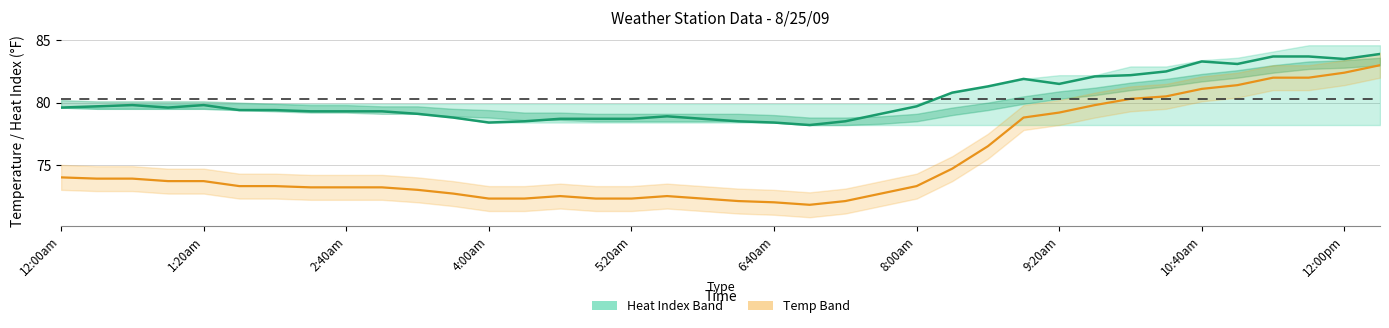

Count the number of data series in this chart.

2